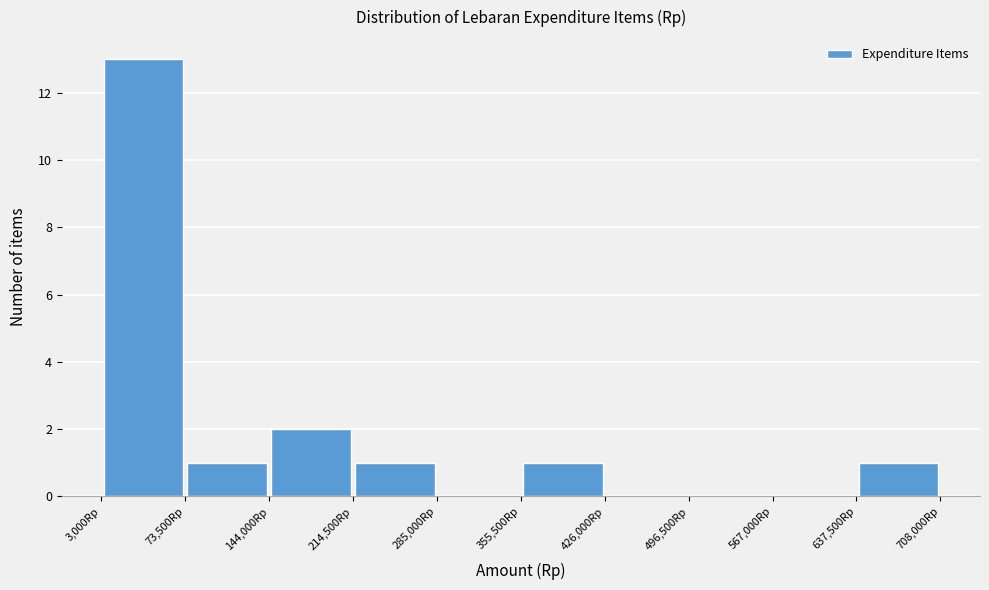

Which range on the x-axis has the tallest bar?

0 to 70000